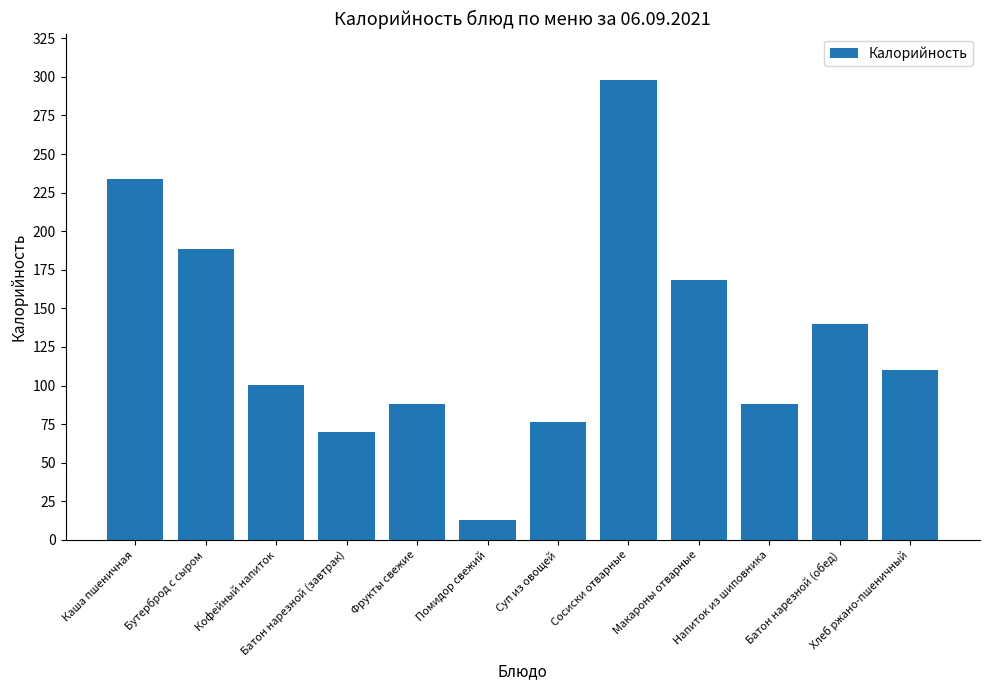

What is the value of the 5th bar from the left?

88.0